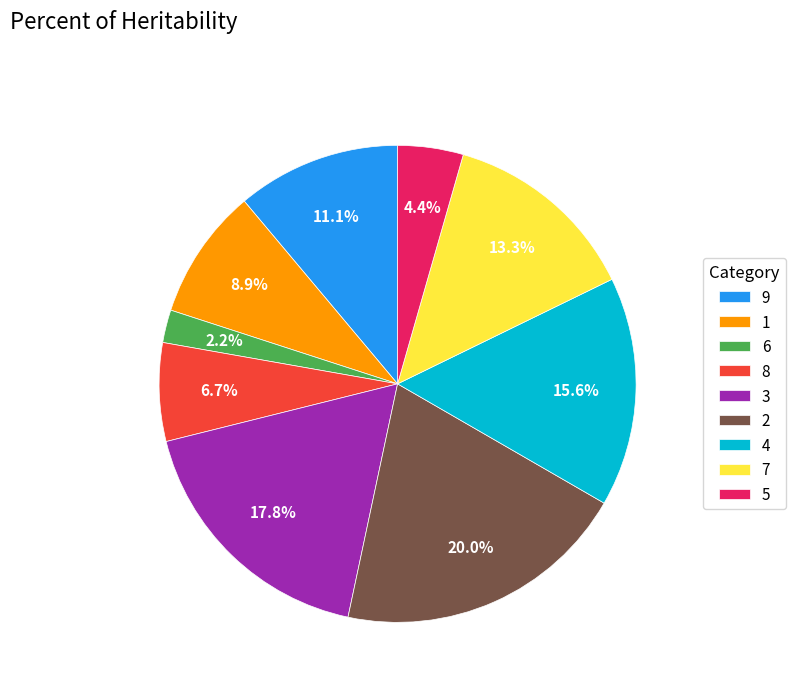

The 6 slice represents 9% of the pie. True or false?

False